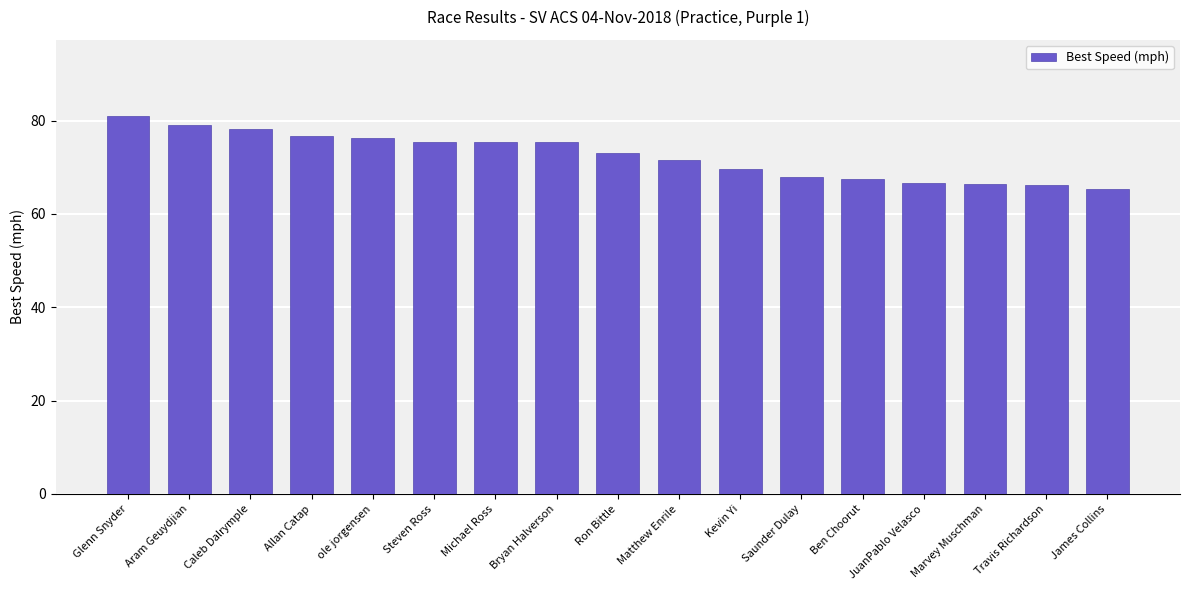

How many bars are there in total?

17